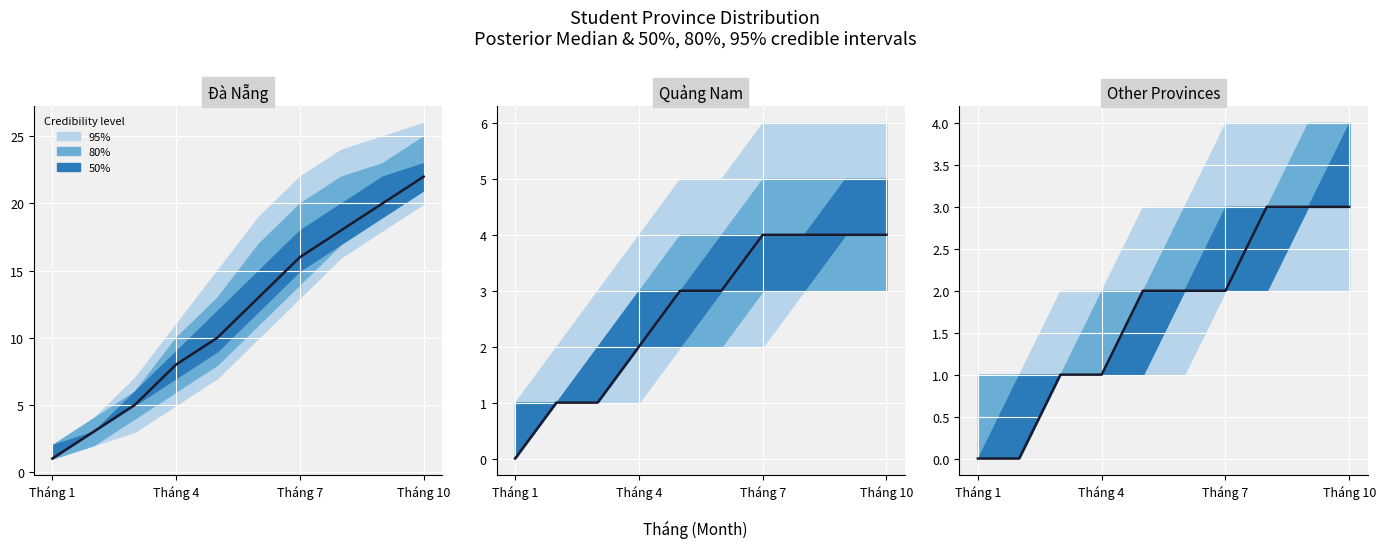

What is the ratio of the value at 8 to the value at 6?

1.5